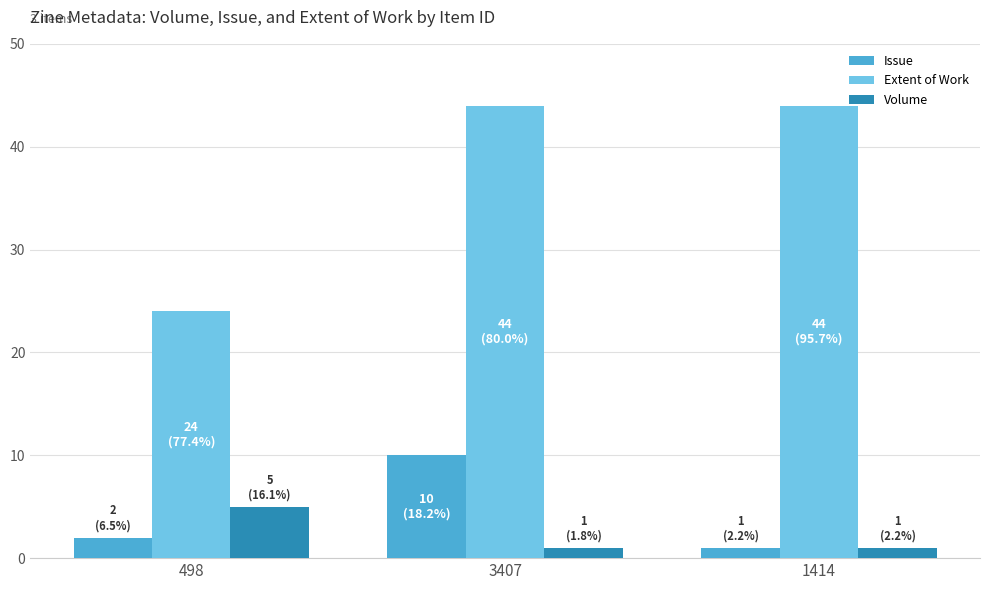

What position from the right is 1414?

1